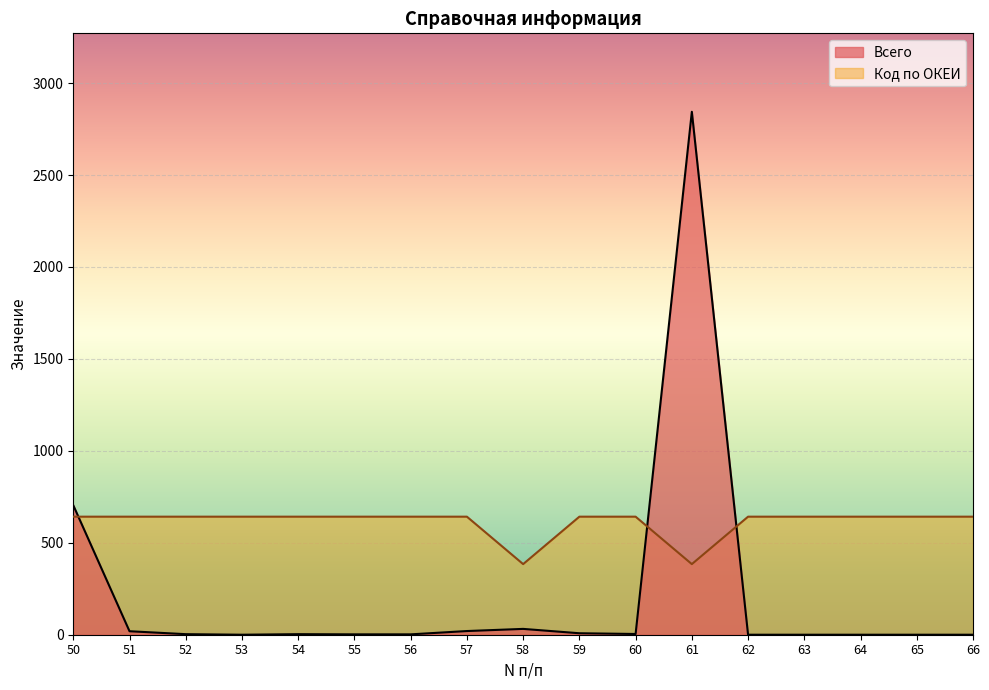

Where is Код по ОКЕИ nearest to the value 513?

50